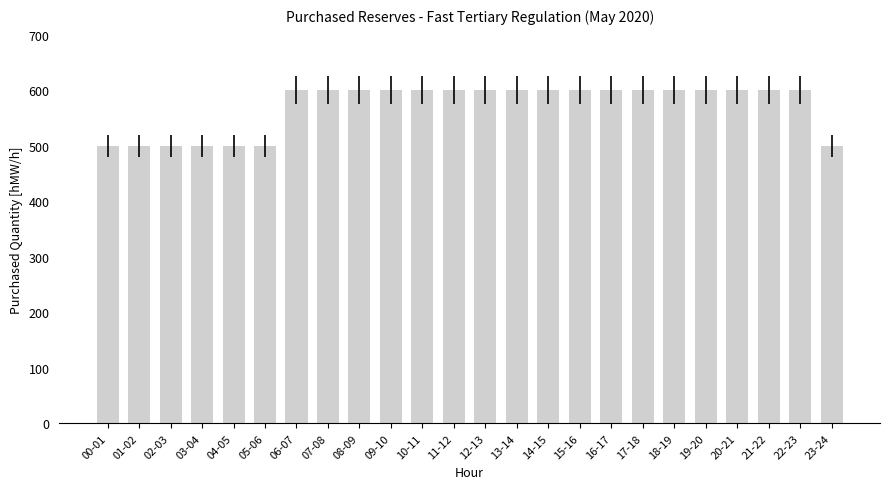

What is the ratio of the value at 08-09 to the value at 11-12?

1.0